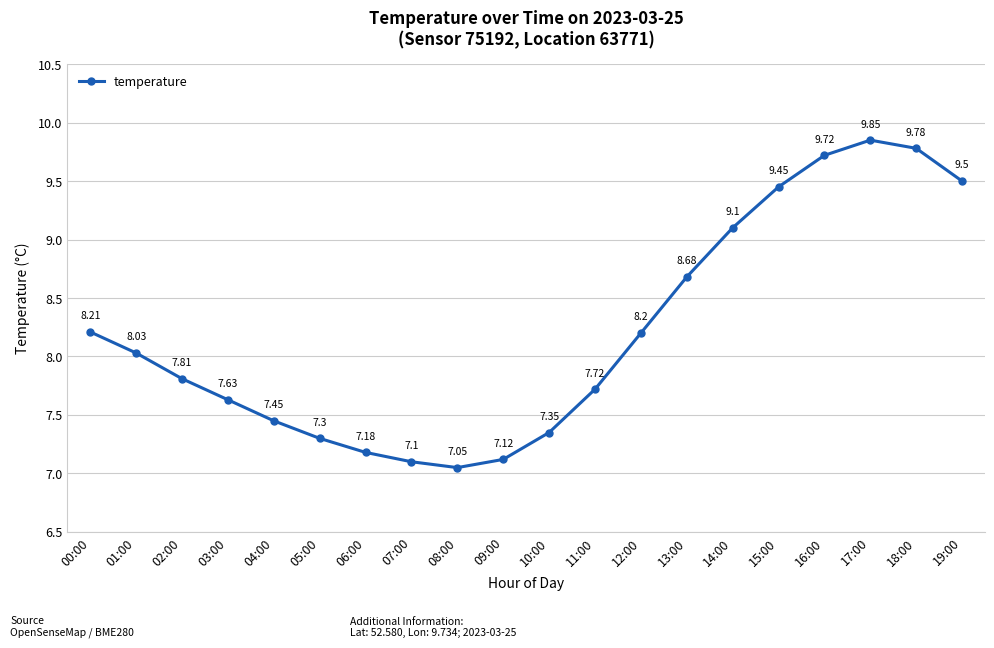

Which category has the lowest value across all series?

08:00